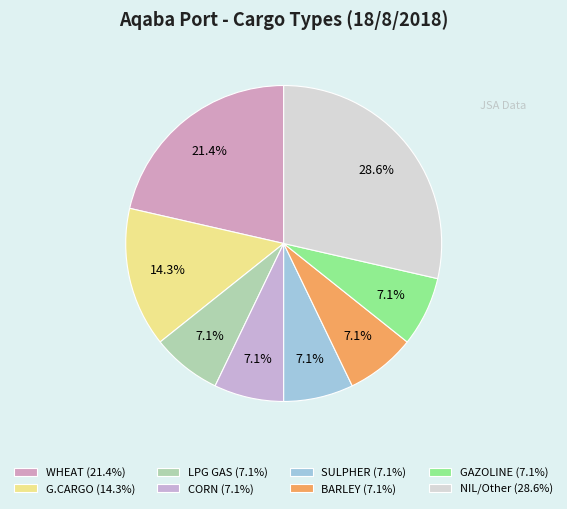

To the nearest percent, what percentage of the pie is WHEAT?

21%